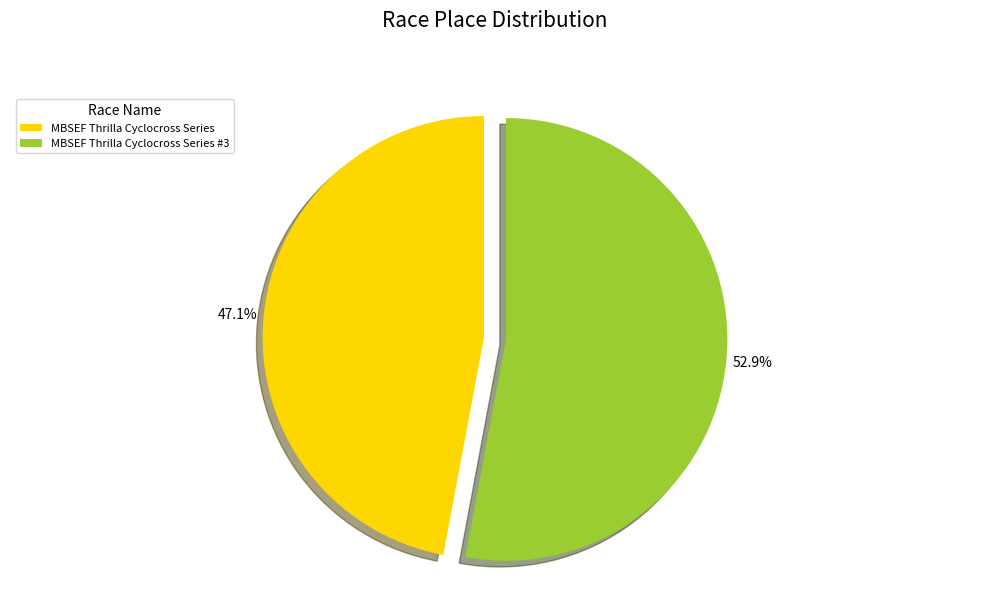

Count the number of slices in the pie.

2